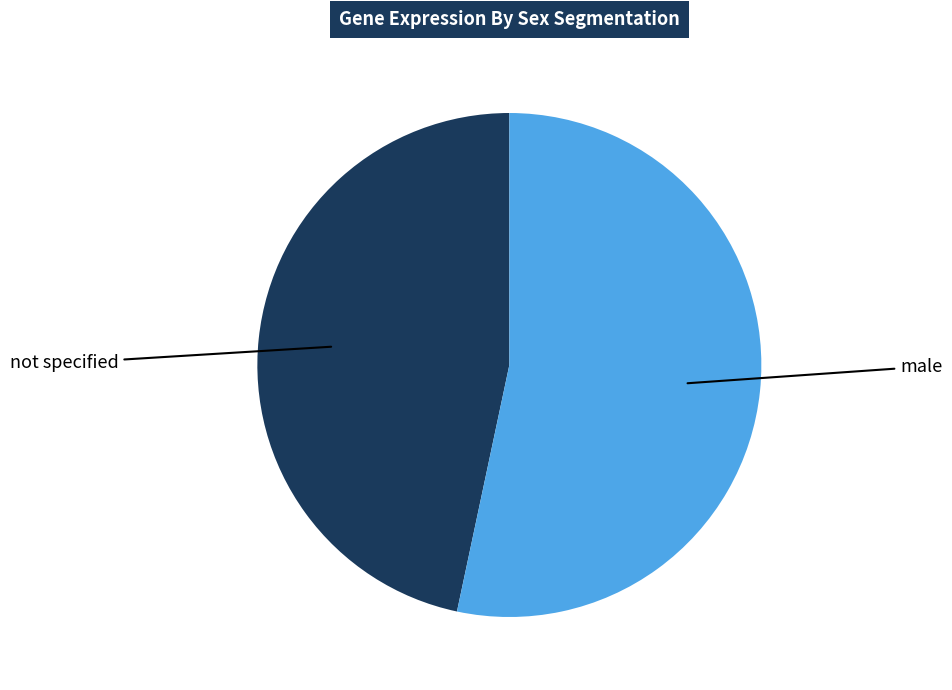

Is there any slice that represents more than half of the pie?

Yes